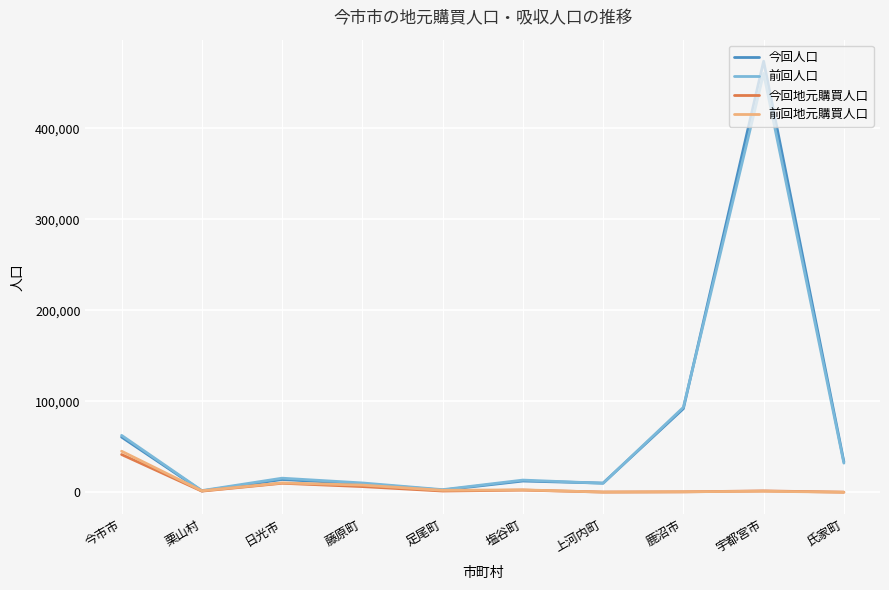

Where is 前回人口 nearest to the value 231214?

鹿沼市